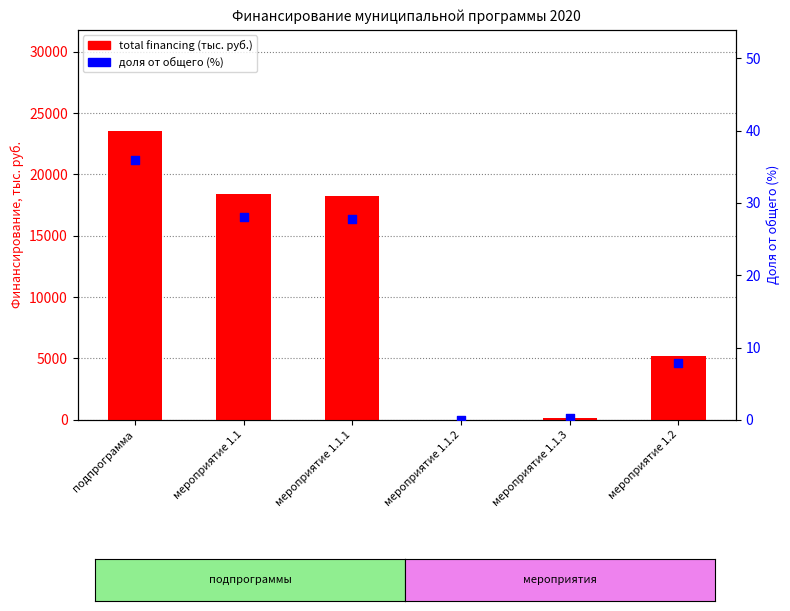

At how many categories does at least one series exceed 6107?

3